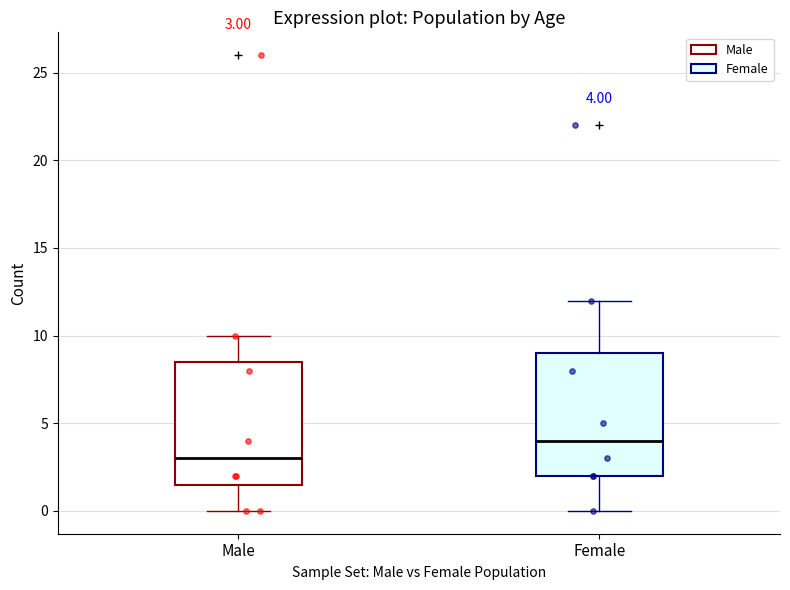

Which box's median line is the lowest?

Male